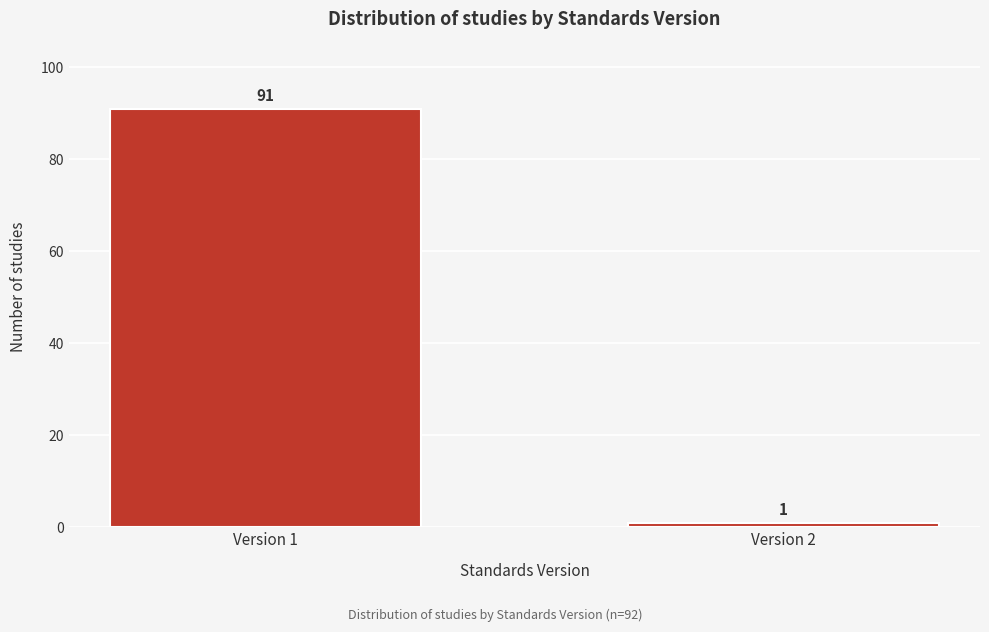

Reading right to left, what are all the values shown in this chart?

Version 2=1	Version 1=91